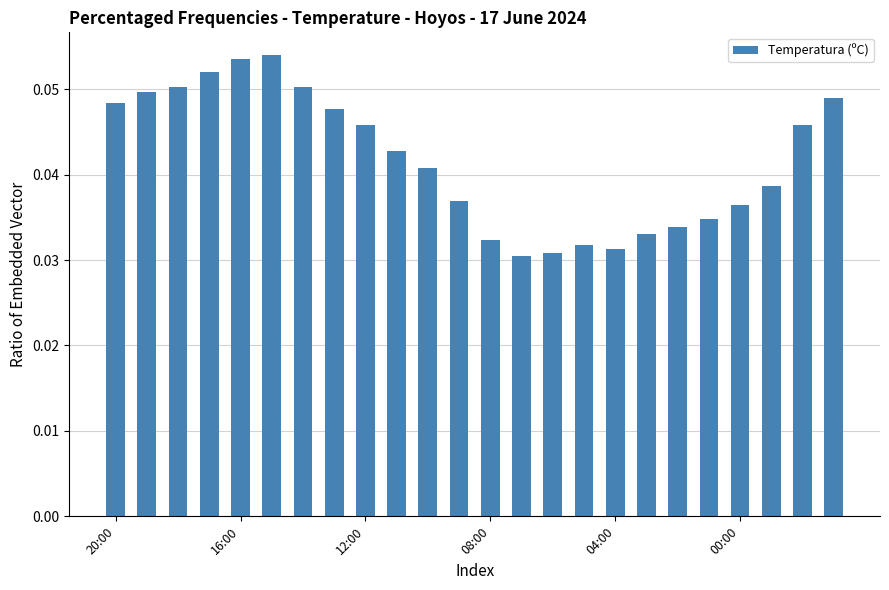

Count the values in the range 0 to 1.

24